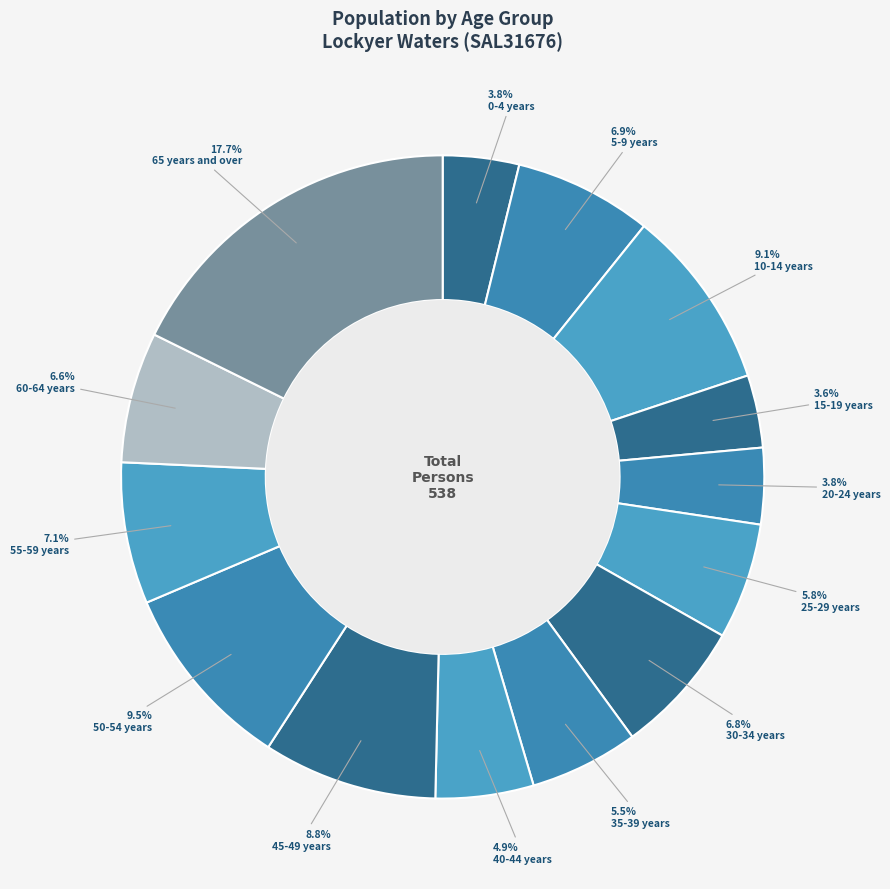

Is there a majority slice in this chart?

No